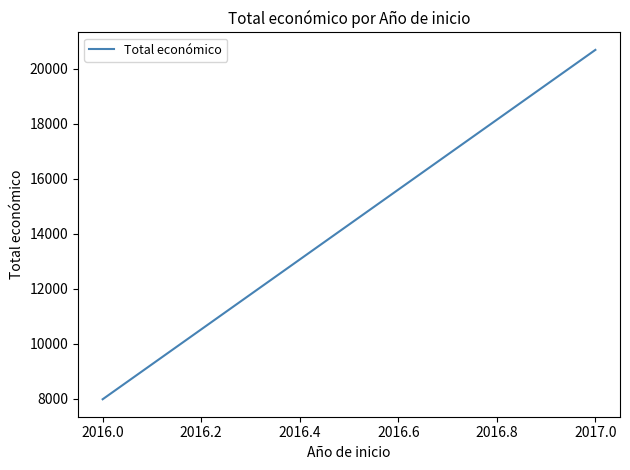

How many lines are shown in the chart?

1